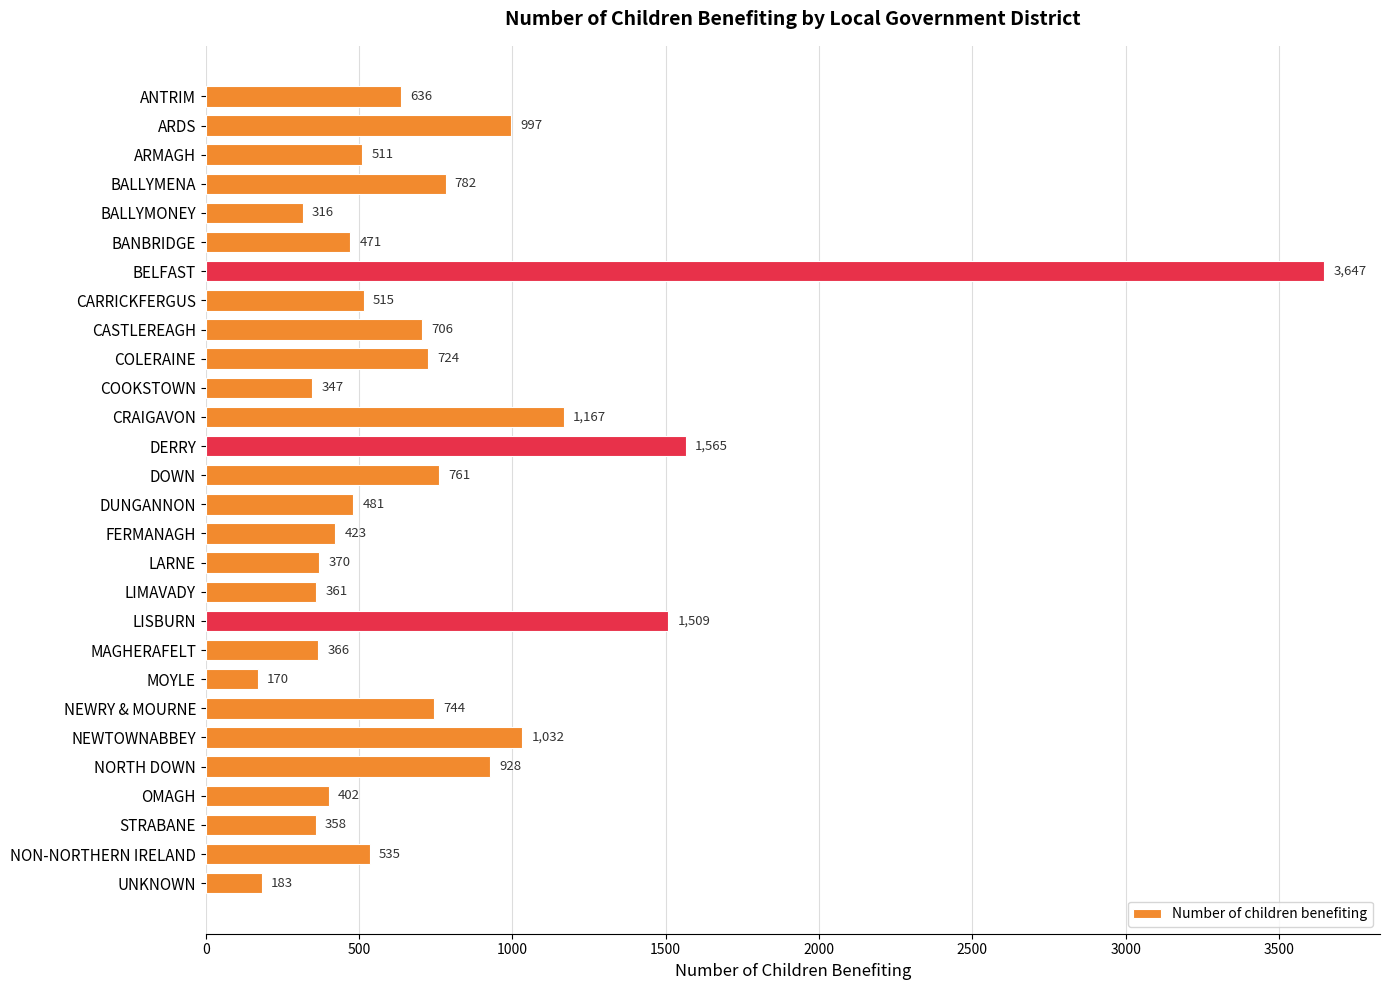

What is the change in value from BANBRIDGE to NON-NORTHERN IRELAND?

+64